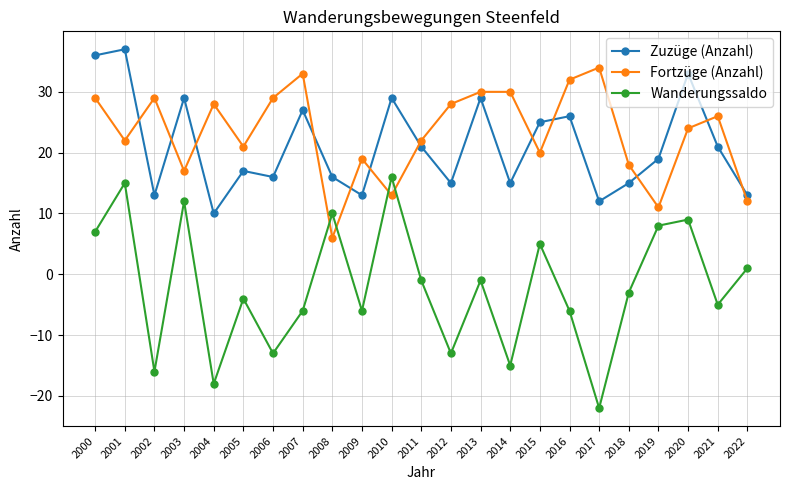

How many intersections are there between Fortzüge (Anzahl) and Wanderungssaldo?

4